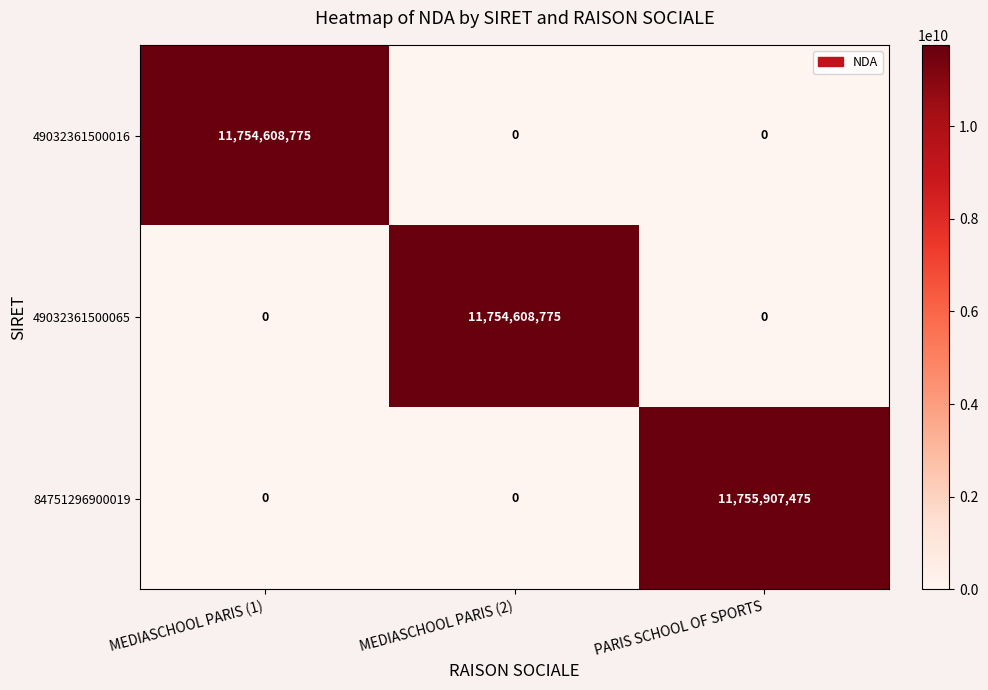

The 84751296900019 series shows -3969388277 at MEDIASCHOOL PARIS (1). True or false?

False